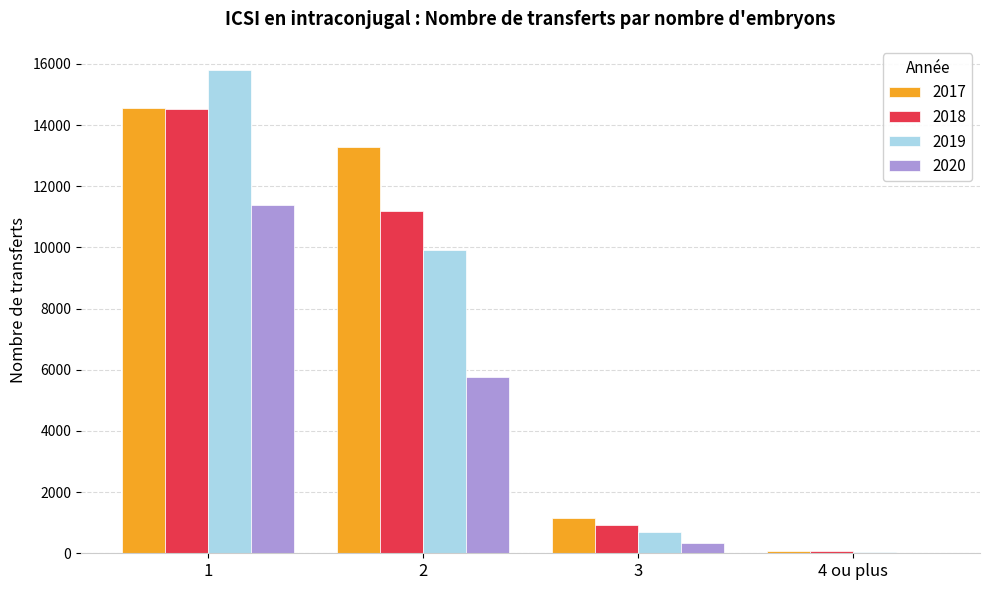

What is the difference between the 2018 values at 3 and 2?

10257